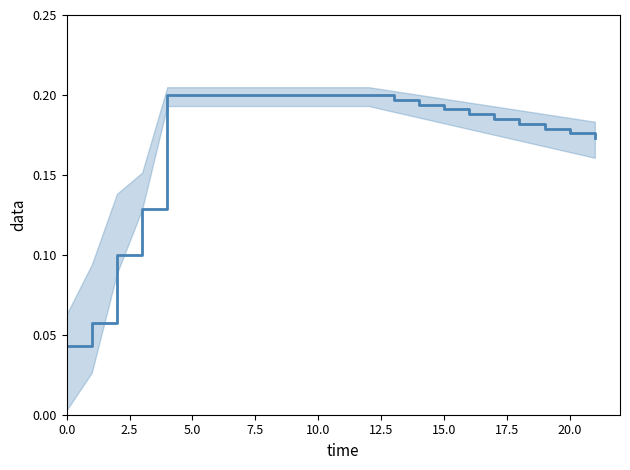

What value does the data have at 11?

0.2